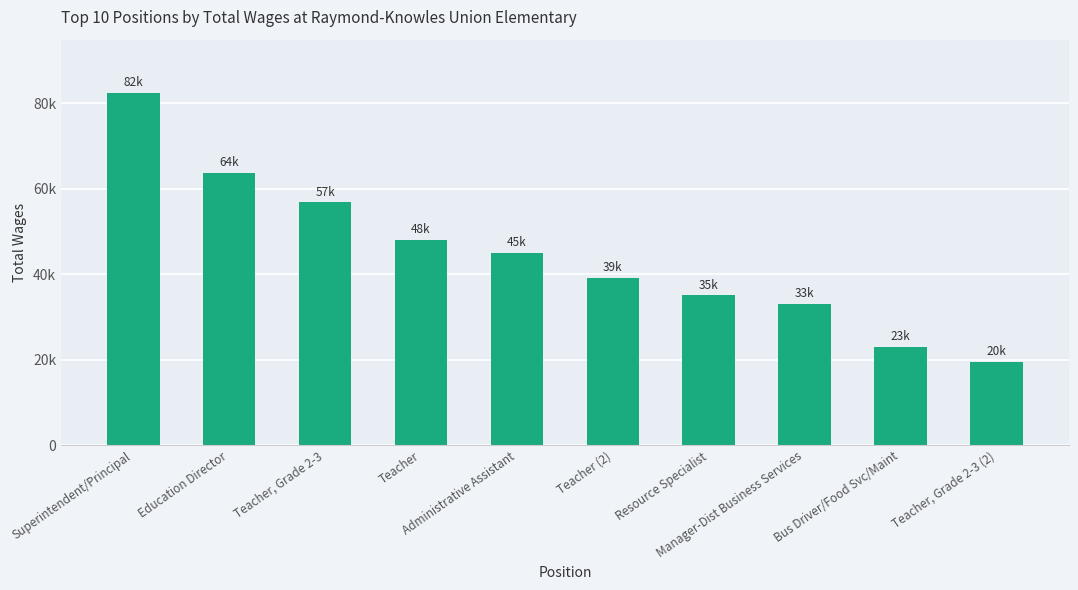

Are the bars grouped side by side (vs. stacked)?

No